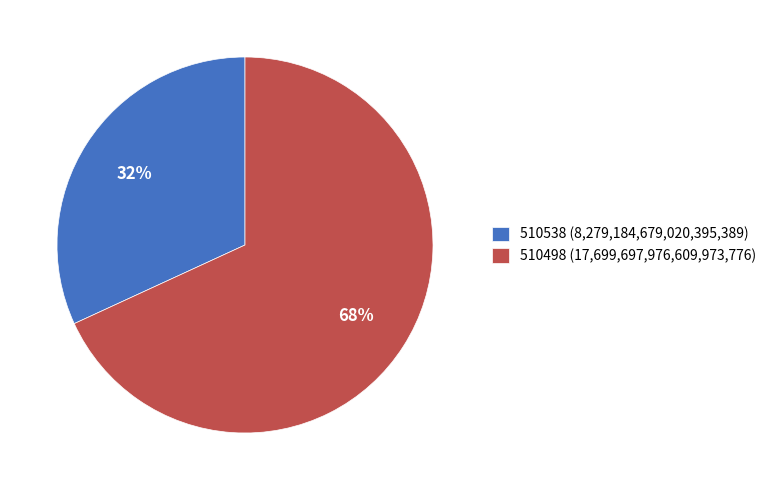

Between 510498 (17,699,697,976,609,973,776) and 510538 (8,279,184,679,020,395,389), which is larger?

510498 (17,699,697,976,609,973,776)